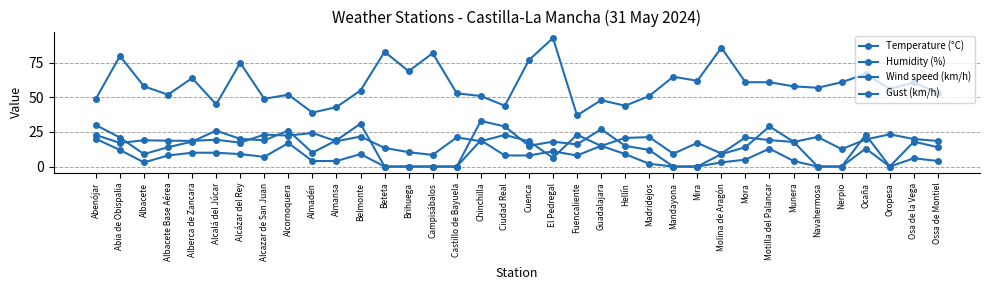

Is this an area chart (filled region under the line)?

No